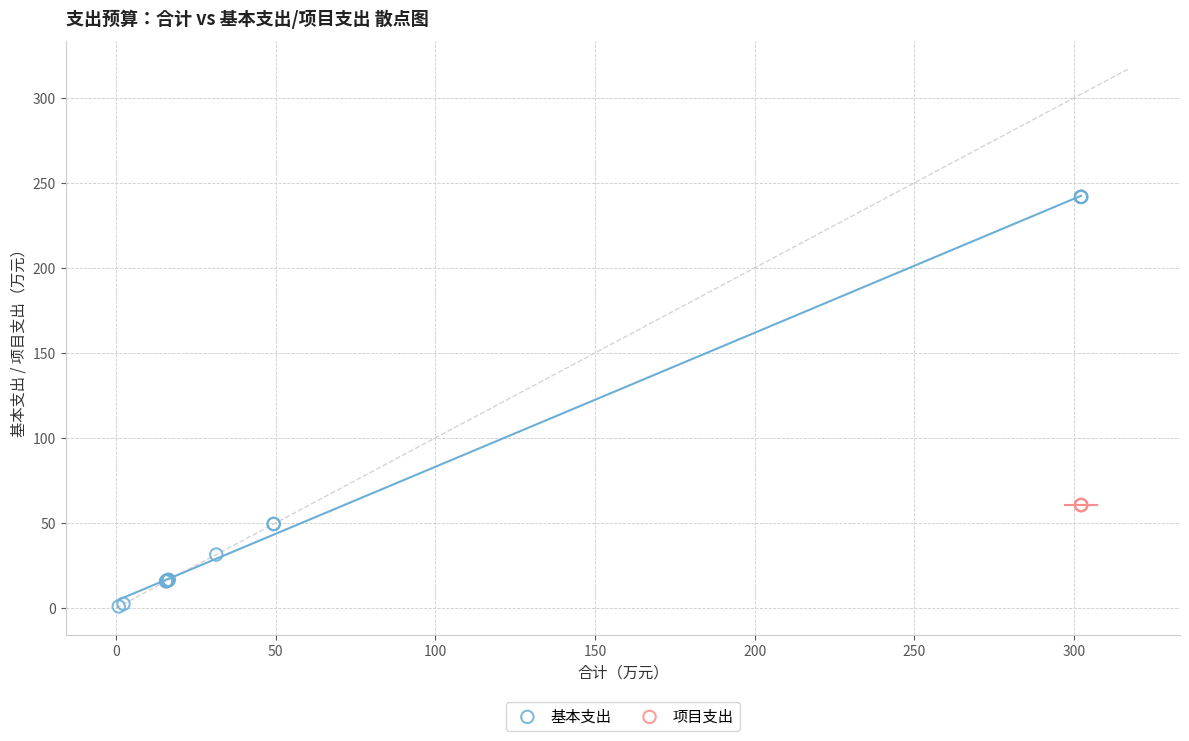

Which series reaches the maximum Y coordinate?

基本支出